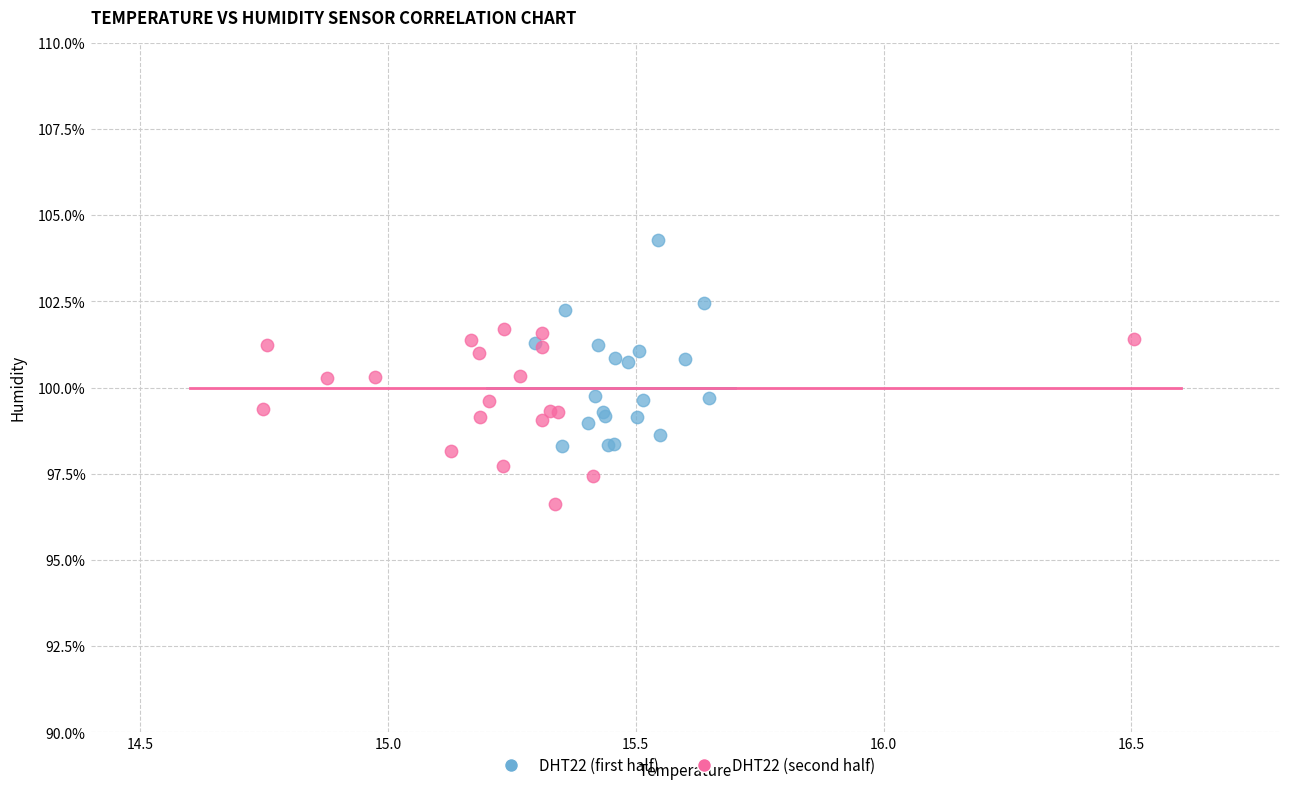

Which series reaches the maximum Y coordinate?

DHT22 (first half)